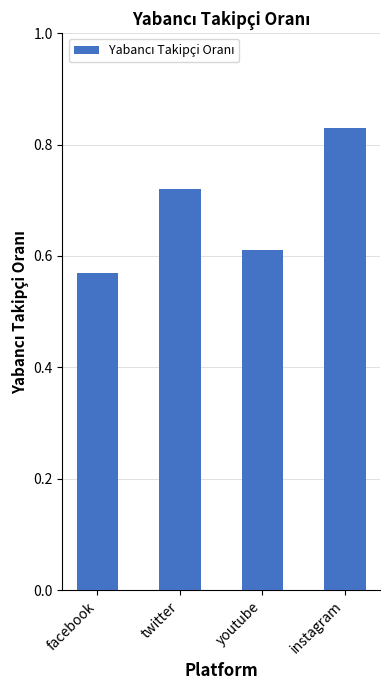

What is the difference between the maximum and minimum values?

0.3